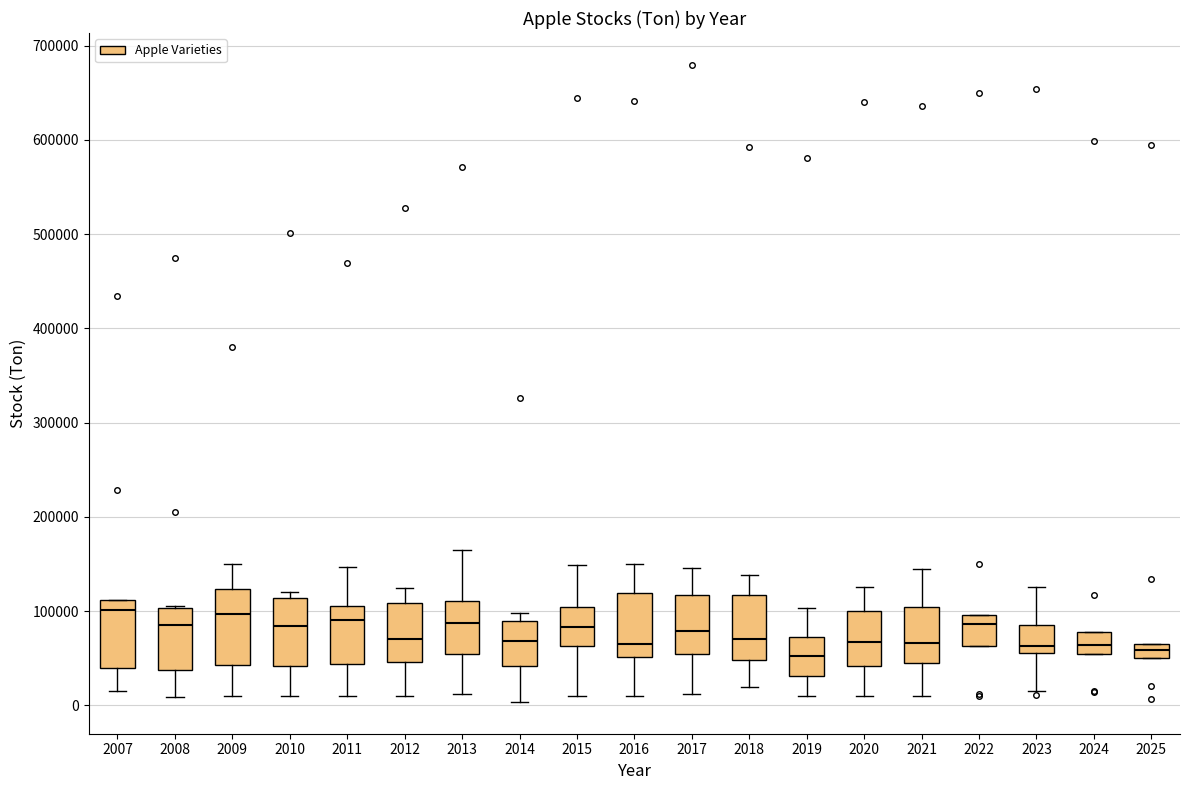

Where is the lower edge of the box at x = 2021 on the y-axis? The values are not printed on the chart, so give them approximately, as read against the axis.

50000